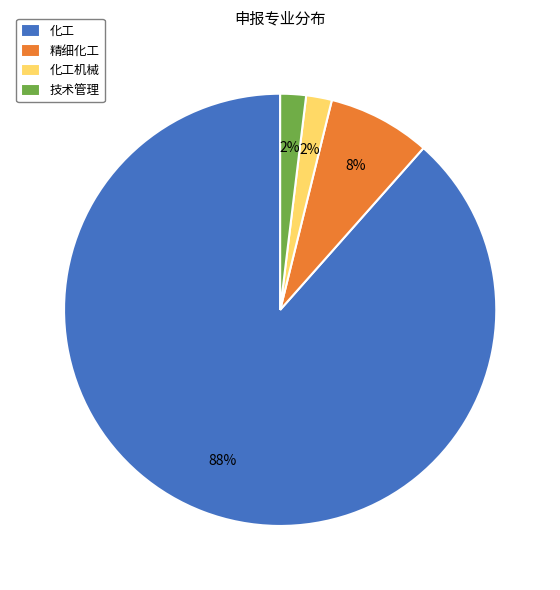

What is the largest slice in the pie chart?

化工